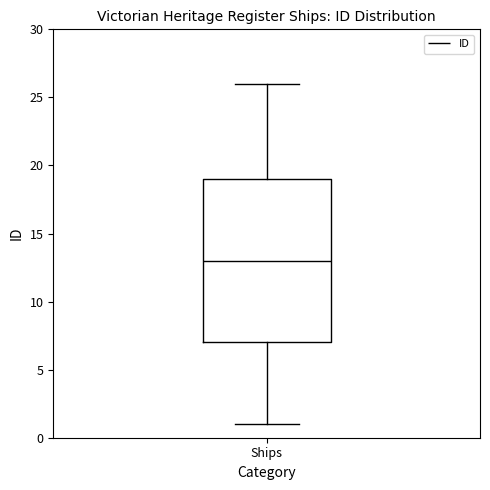

Read this box plot against the y-axis: the position of the median line, the range covered by the box, and the ends of both whiskers. The values are not printed on the chart, so give them approximately, as read against the axis.

median 13, box 7 to 19, whiskers 1 to 26